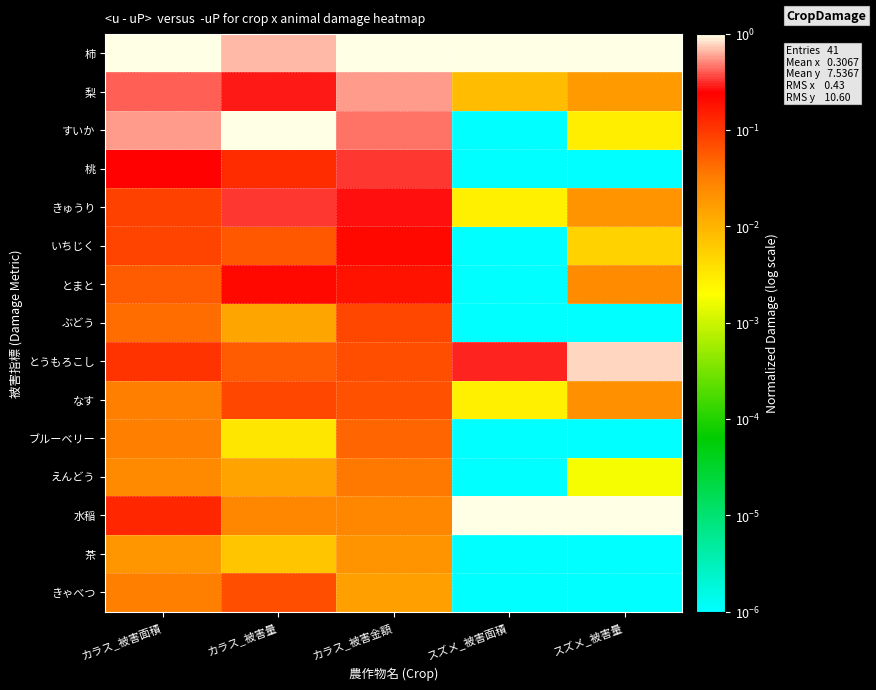

Which has a higher value, カラス_被害量 or カラス_被害面積?

カラス_被害面積